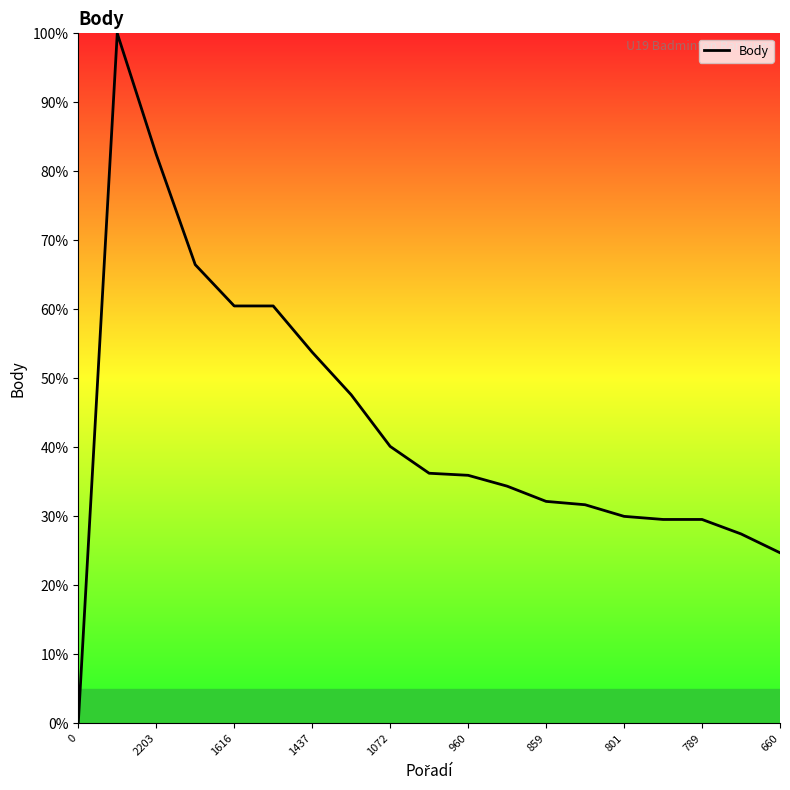

Is this an area chart (filled region under the line)?

No